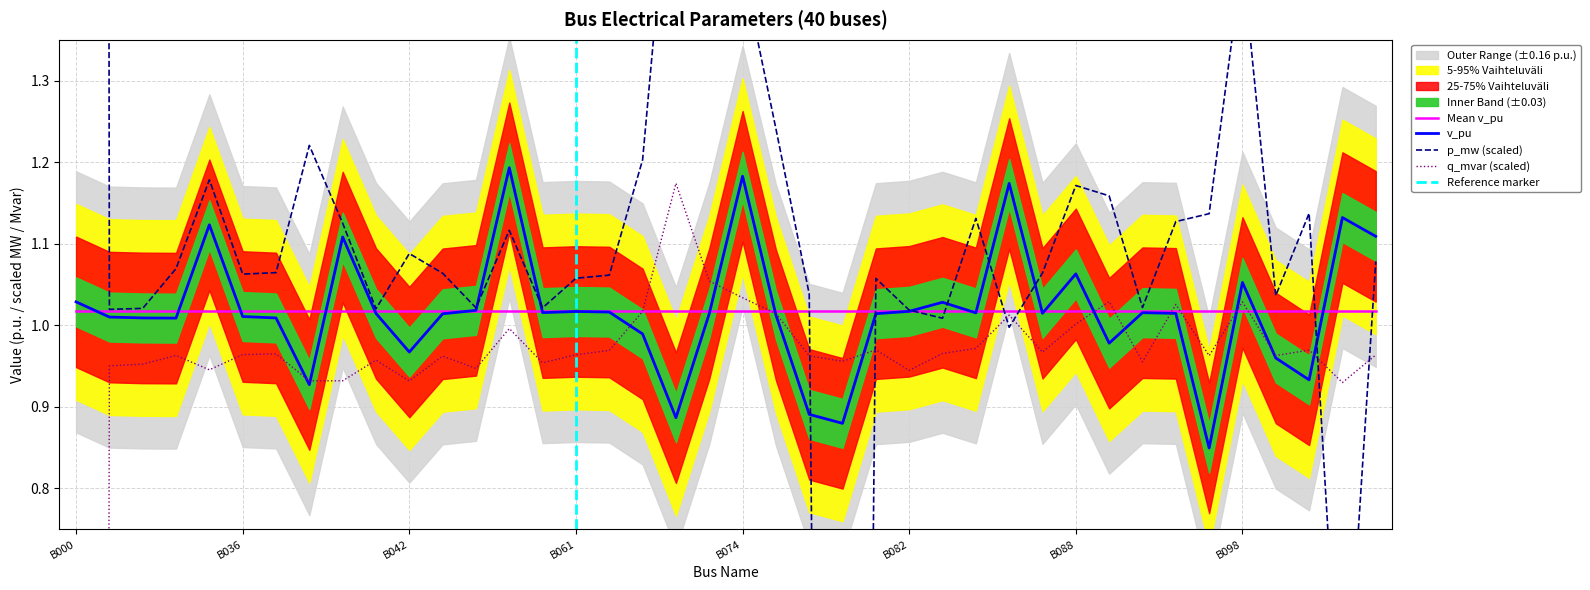

Which category has the lowest value across all series?

B000